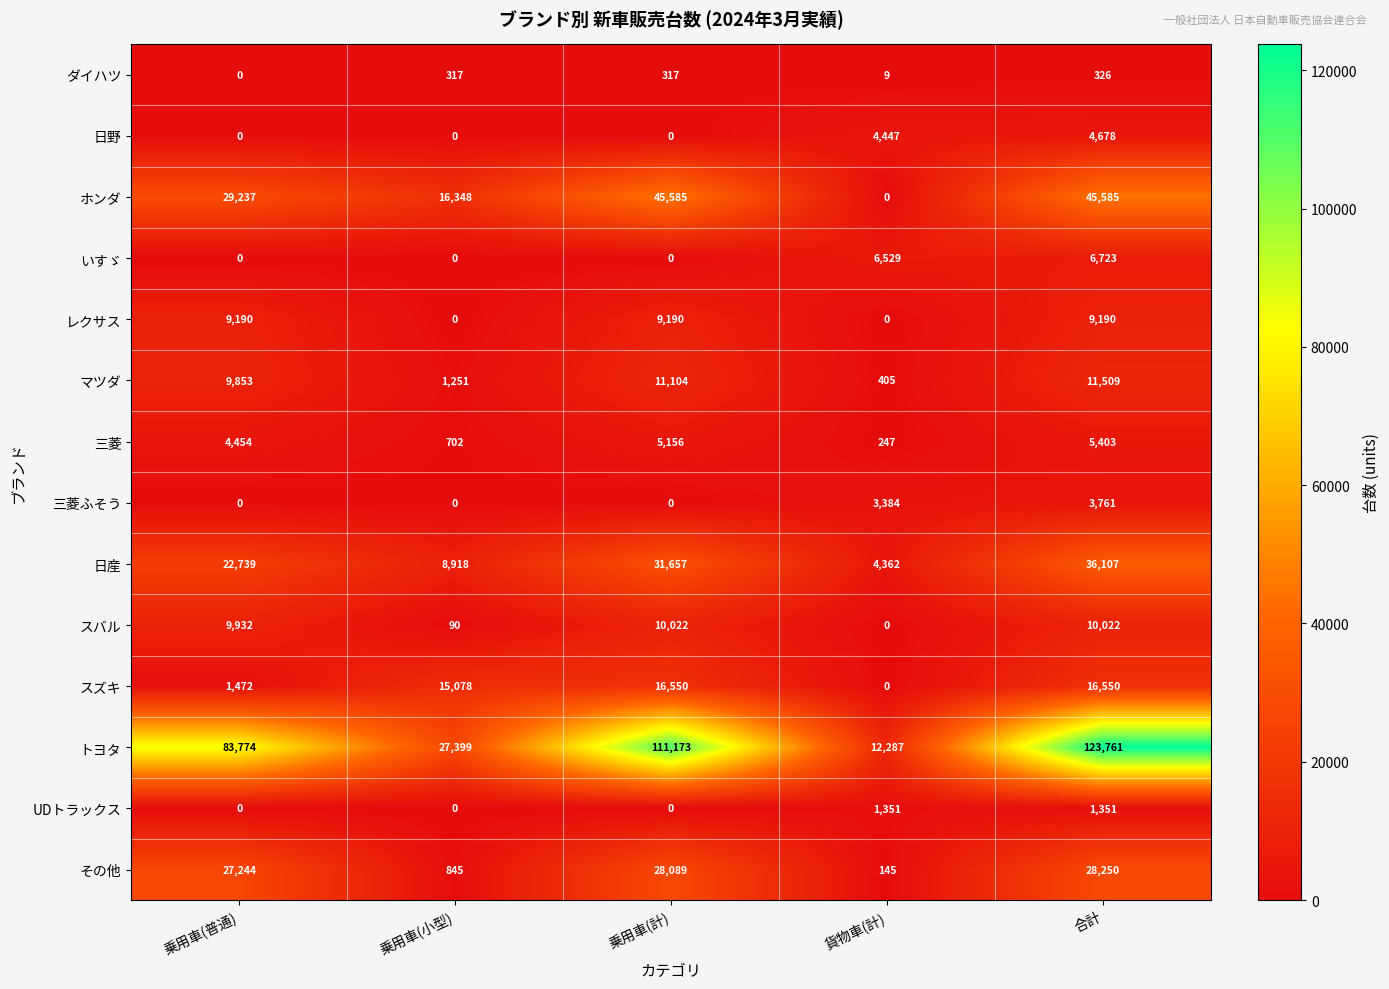

What is the difference between the 三菱ふそう values at 乗用車(計) and 合計?

3761